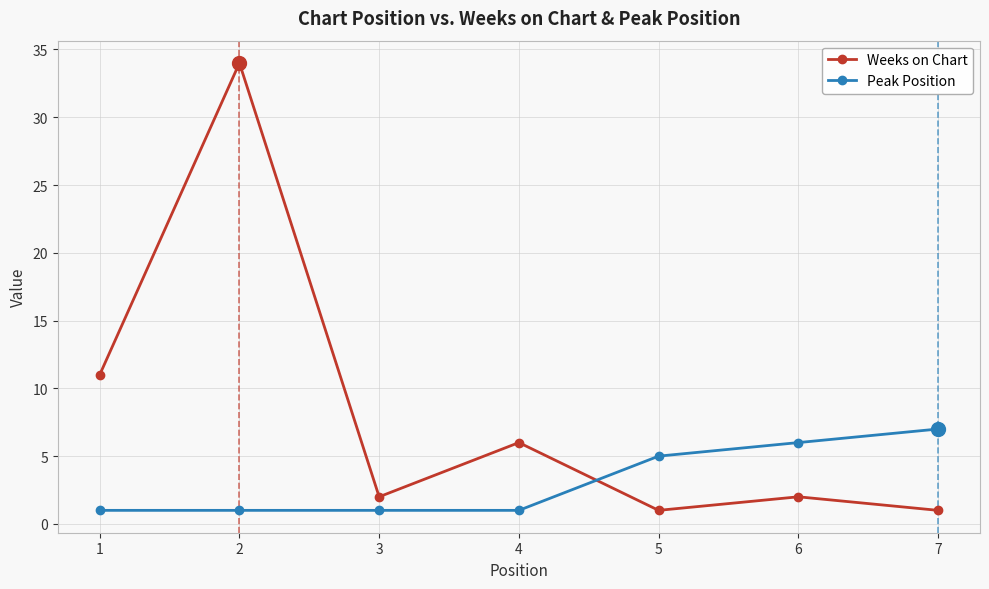

How many times do Peak Position and Weeks on Chart cross each other?

1